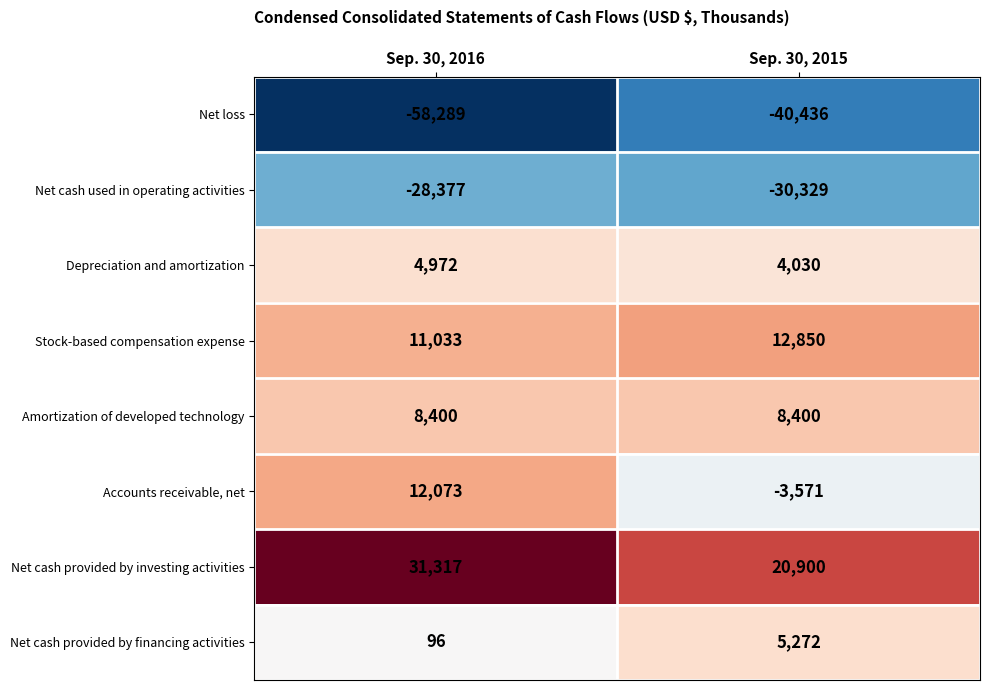

What is the average value of the Net cash provided by financing activities series?

2684